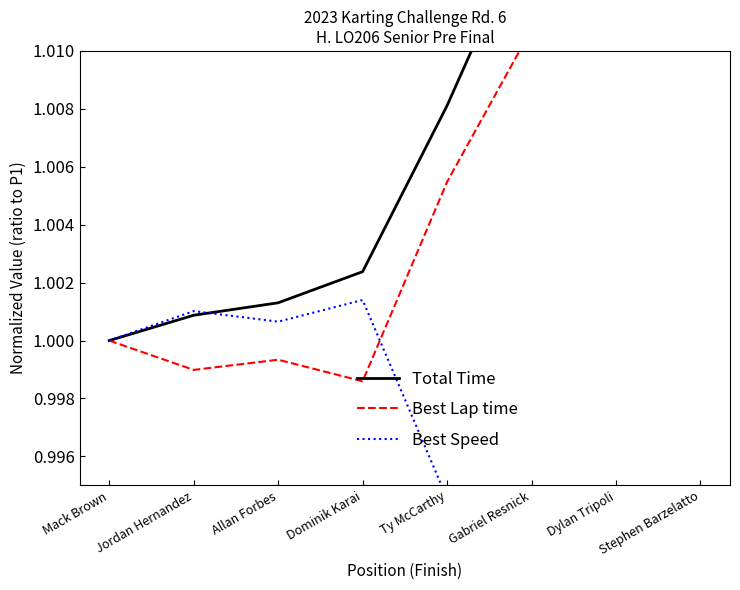

True or false: Total Time and Best Lap time cross at least once.

False